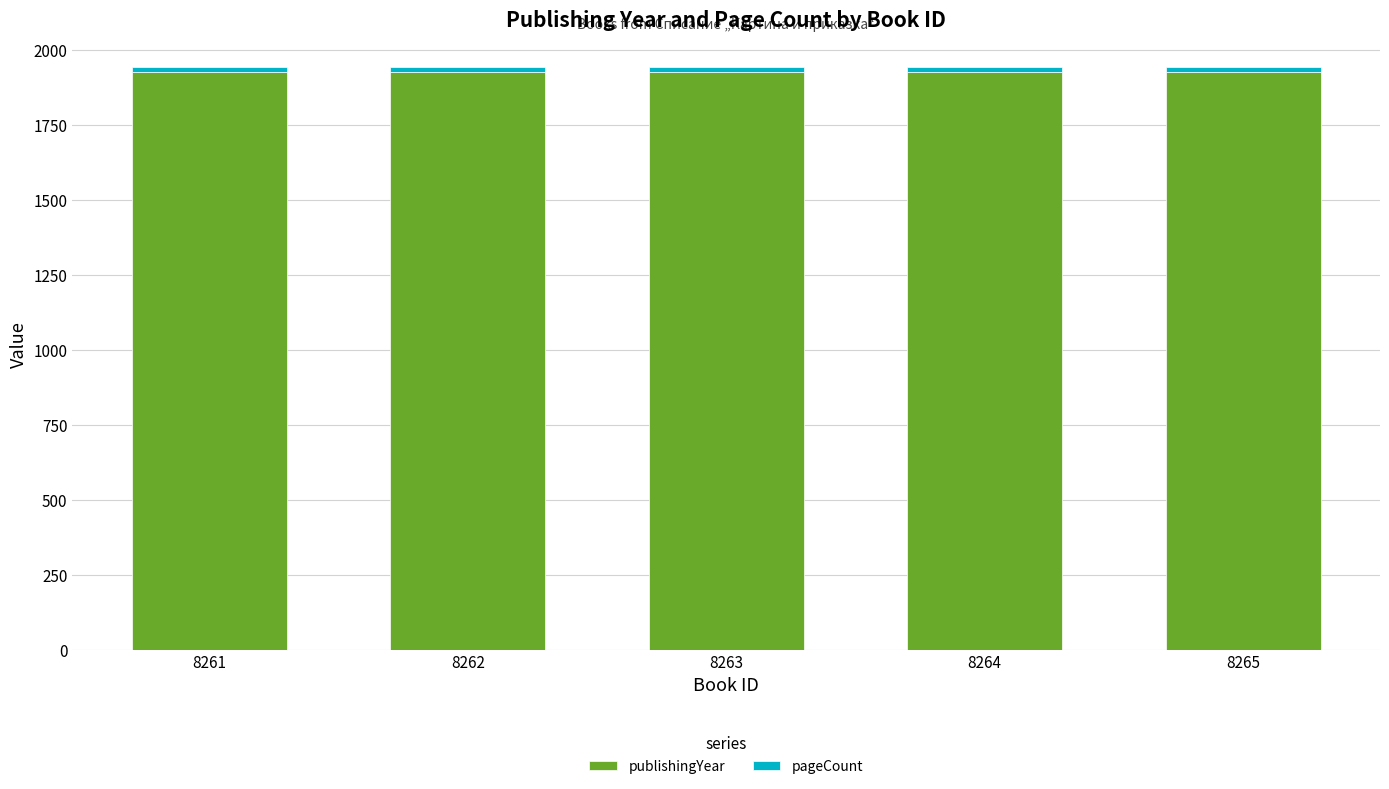

What is the sum of all publishingYear values?

9641